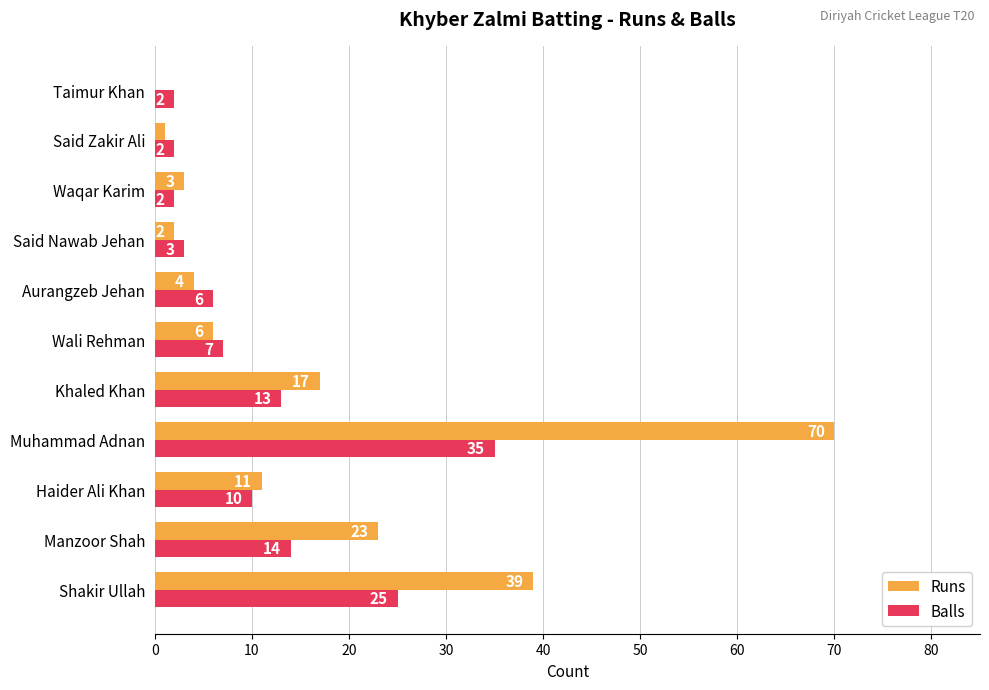

Between Khaled Khan and Waqar Karim, which series saw the biggest shift?

Runs